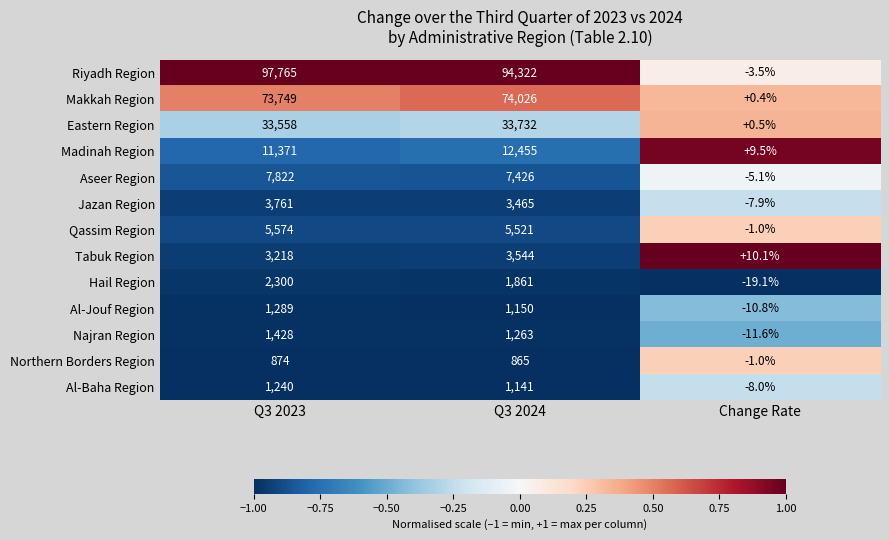

Between Q3 2024 and Change Rate, which series saw the biggest shift?

Riyadh Region